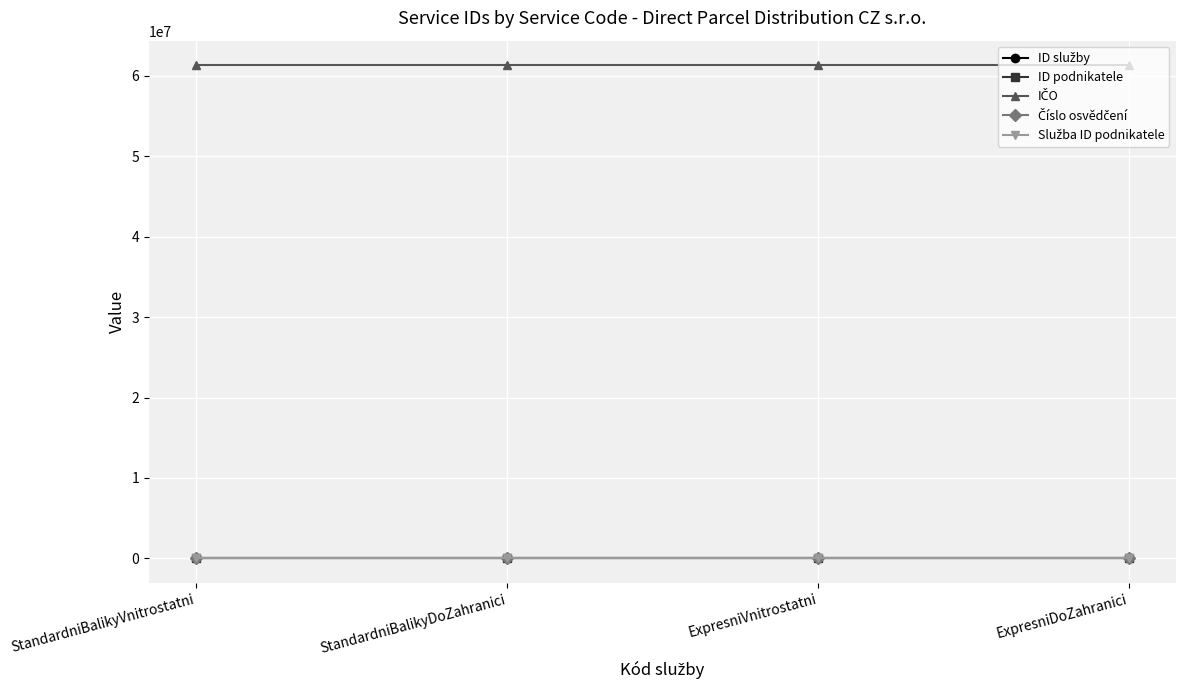

Does the chart have visible grid lines?

Yes